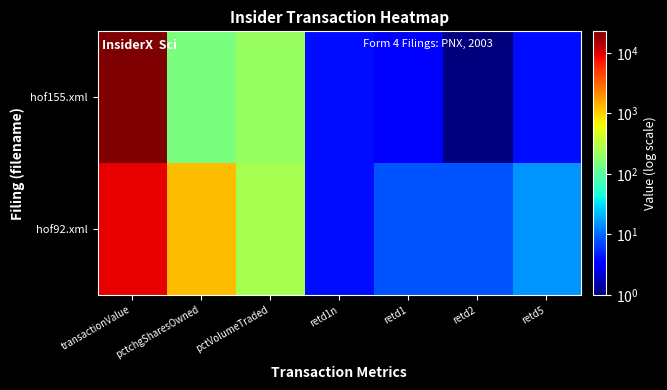

What is the difference between the highest and lowest values at pctchgSharesOwned?

1091